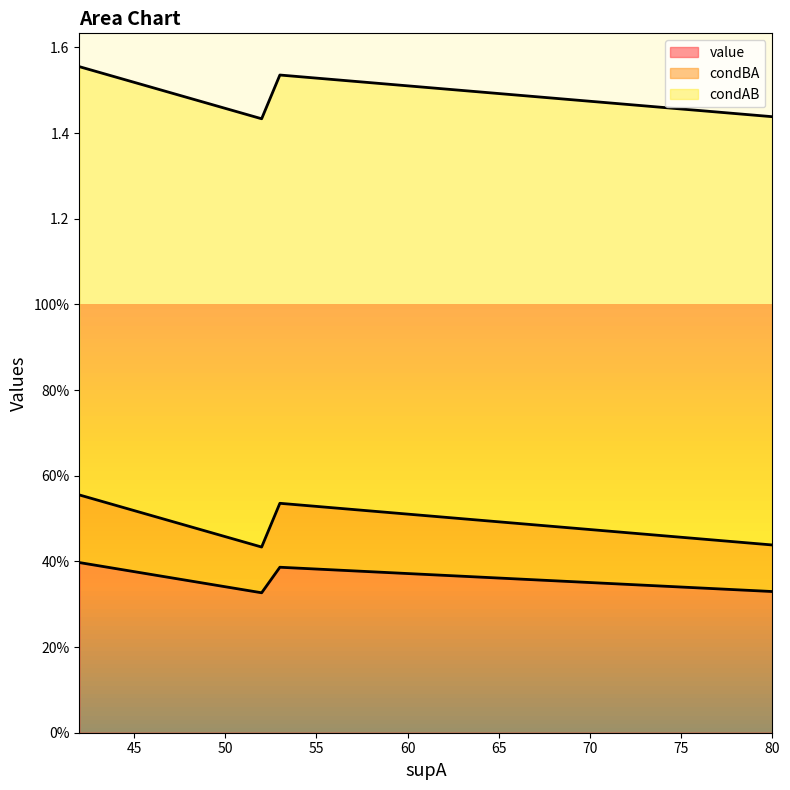

Between 52 and 80, which is larger?

80